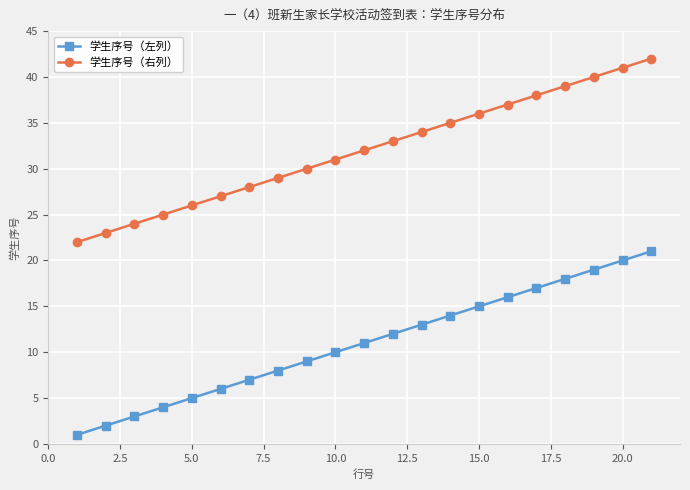

Rank the series by their maximum value, from highest to lowest.

学生序号（右列）, 学生序号（左列）